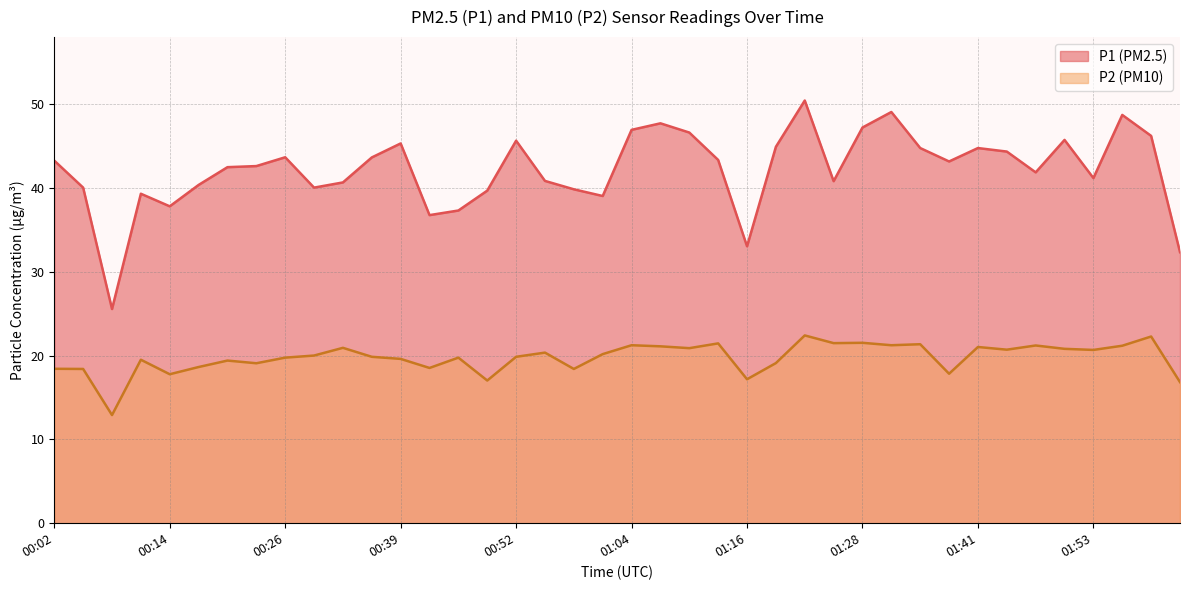

True or false: P1 and P2 intersect in this chart.

False